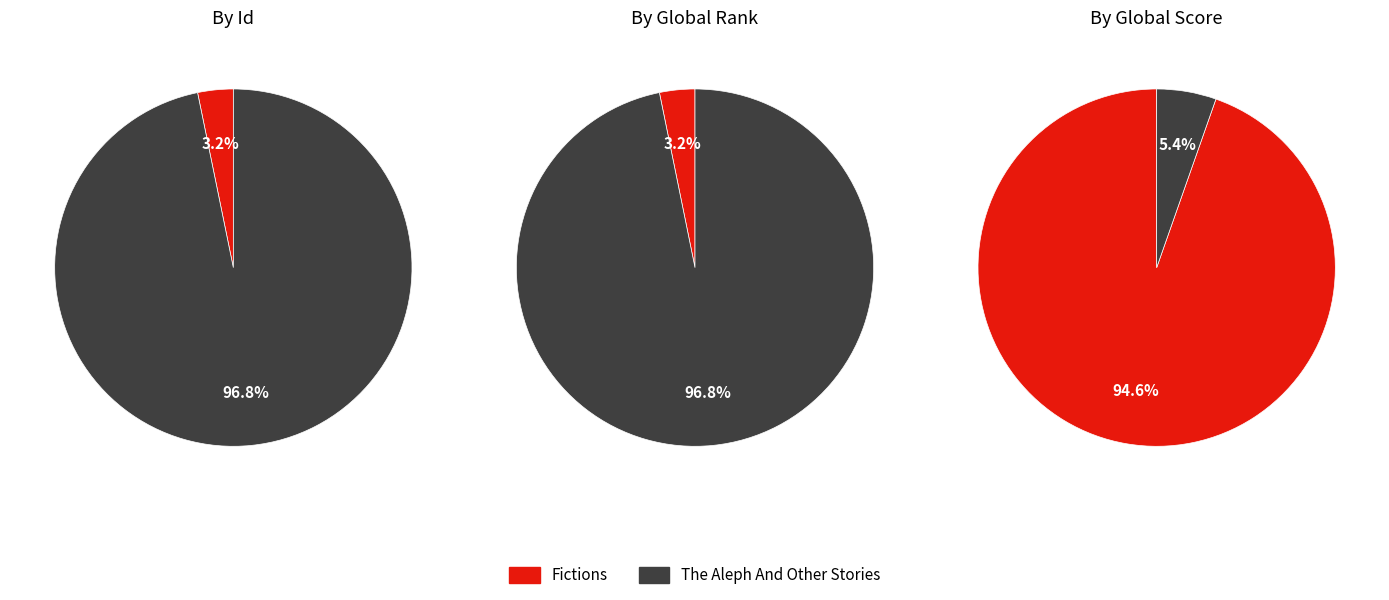

To the nearest percent, what percentage of the pie is Fictions?

3%